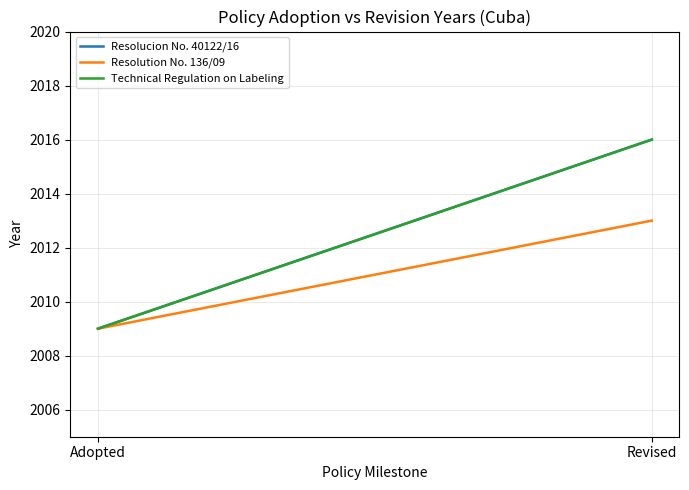

Reading left to right, extract all data points from this chart.

Resolucion No. 40122/16: 2009	2016
Resolution No. 136/09: 2009	2013
Technical Regulation on Labeling: 2009	2016